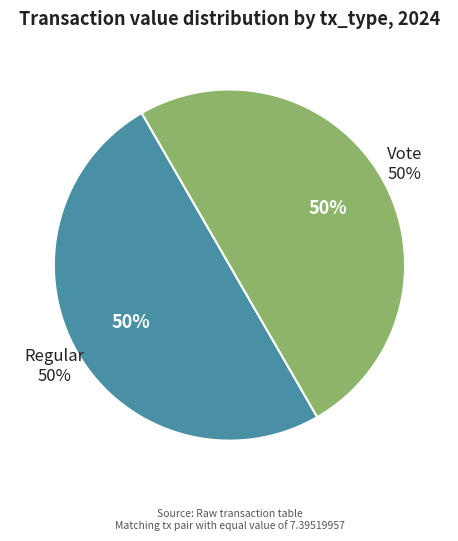

How many segments does this pie chart have?

2